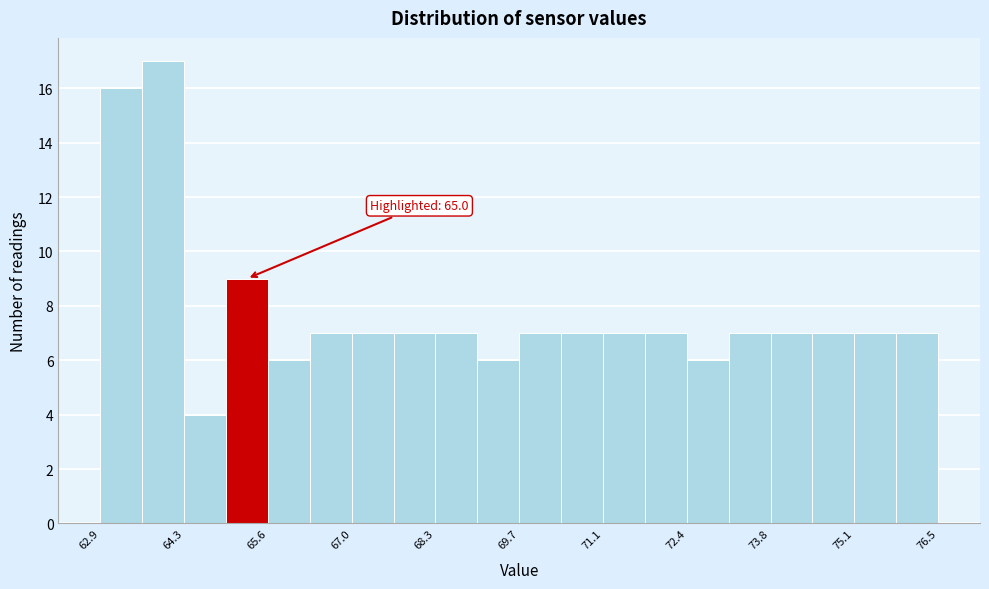

Around what value on the x-axis is the tallest bar? Give the approximate position of its centre, as read against the axis.

64.0